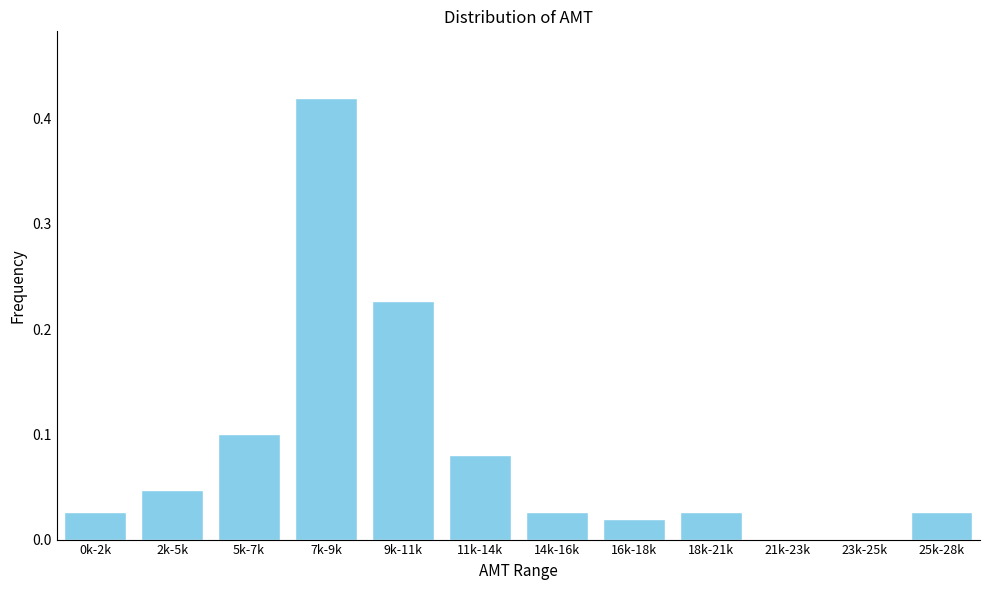

What is the sum of the values at 18k-21k and 9k-11k?

0.3